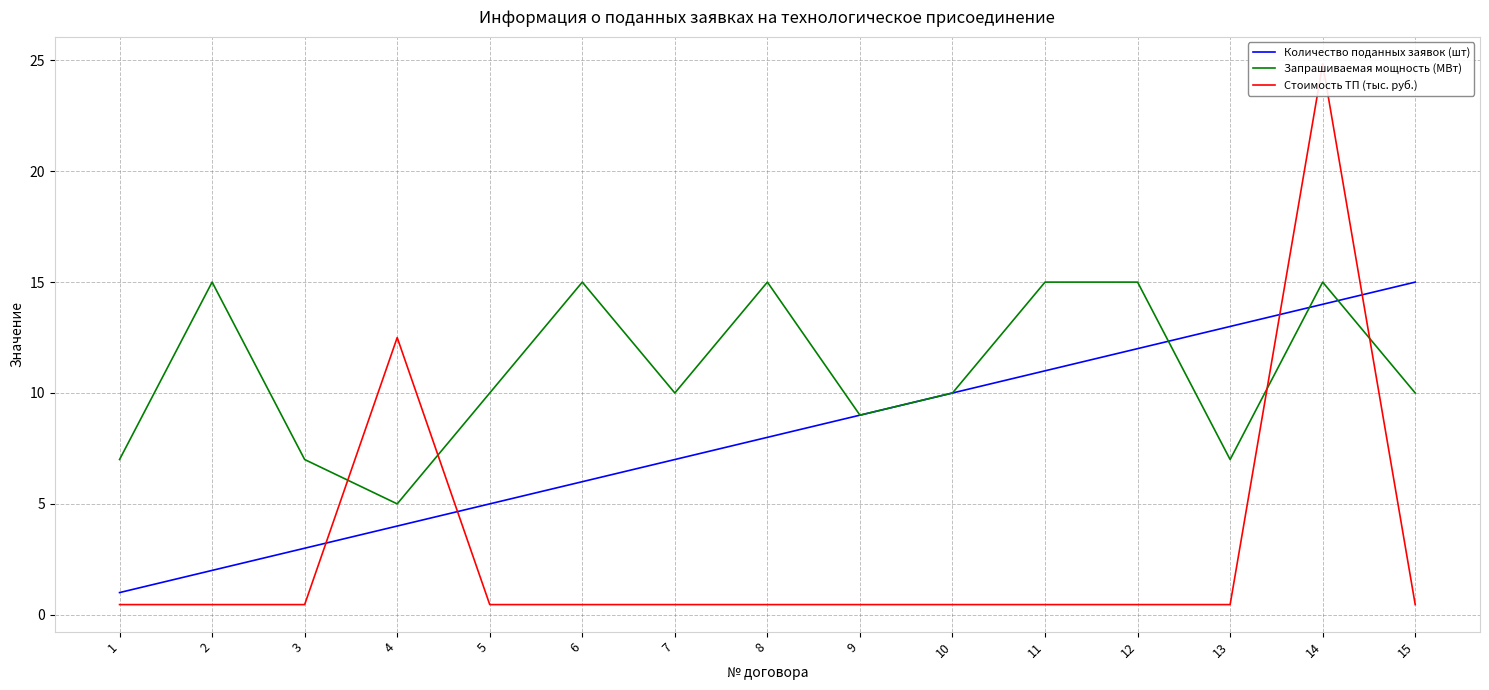

Reading left to right, transcribe all the data shown in this chart.

Количество поданных заявок (шт): 1=1.0	2=2.0	3=3.0	4=4.0	5=5.0	6=6.0	7=7.0	8=8.0	9=9.0	10=10.0	11=11.0	12=12.0	13=13.0	14=14.0	15=15.0
Запрашиваемая мощность (МВт): 1=7.0	2=15.0	3=7.0	4=5.0	5=10.0	6=15.0	7=10.0	8=15.0	9=9.0	10=10.0	11=15.0	12=15.0	13=7.0	14=15.0	15=10.0
Стоимость ТП (тыс. руб.): 1=0.5	2=0.5	3=0.5	4=12.5	5=0.5	6=0.5	7=0.5	8=0.5	9=0.5	10=0.5	11=0.5	12=0.5	13=0.5	14=24.8	15=0.5